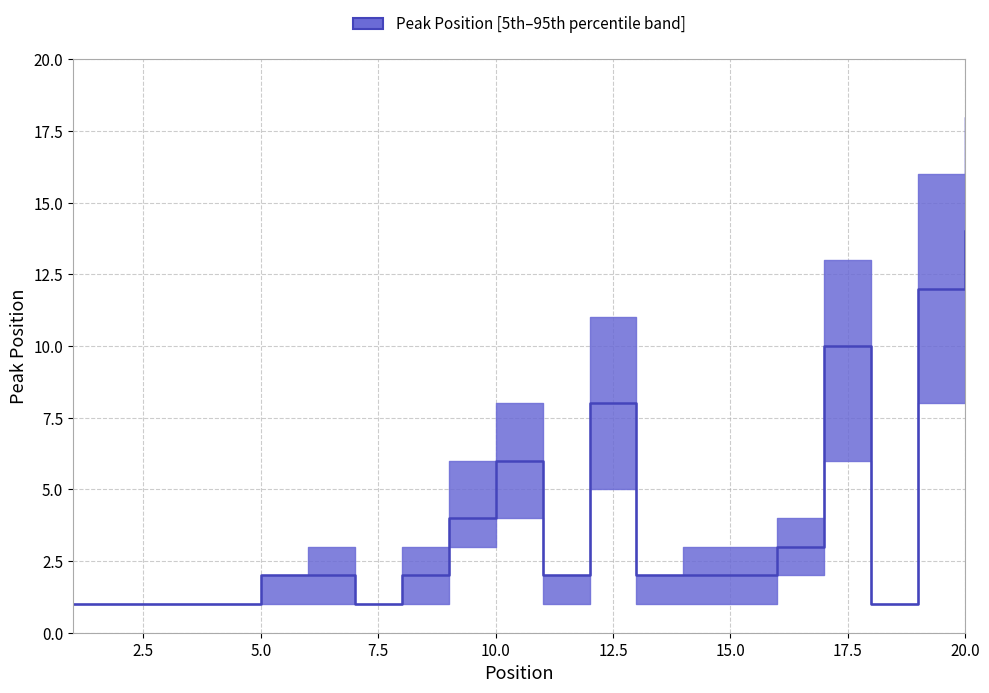

What is the sum of all values?

77